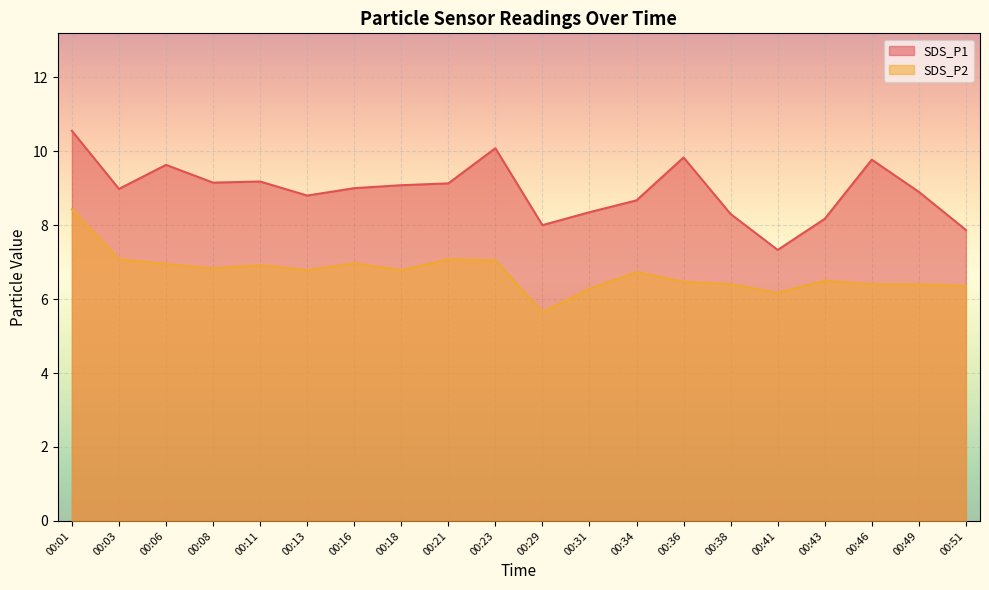

How many lines are shown in the chart?

2